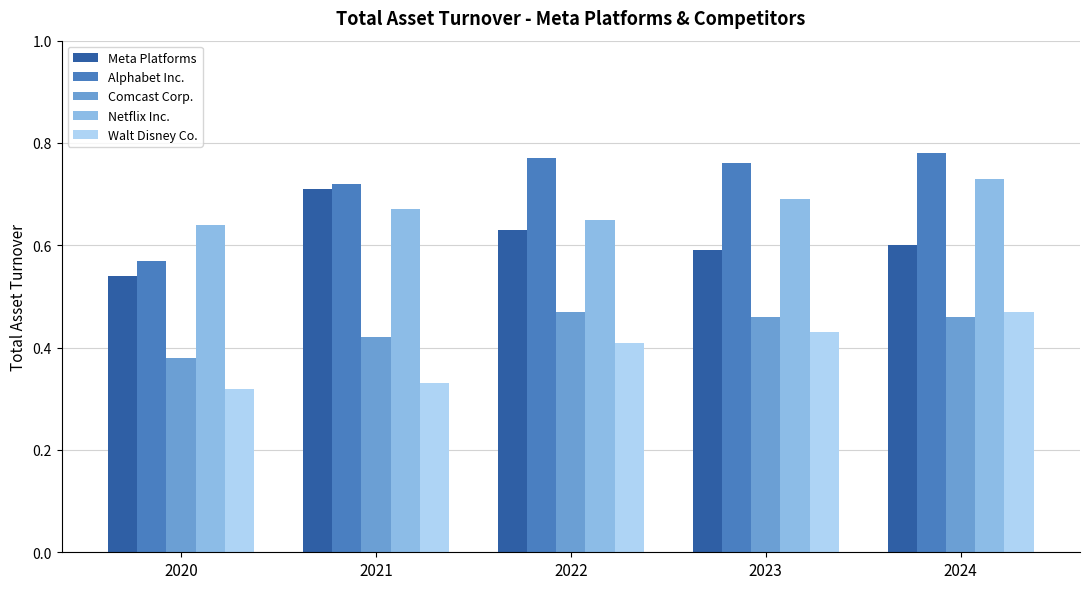

At which label does Comcast Corp. reach its minimum?

2020